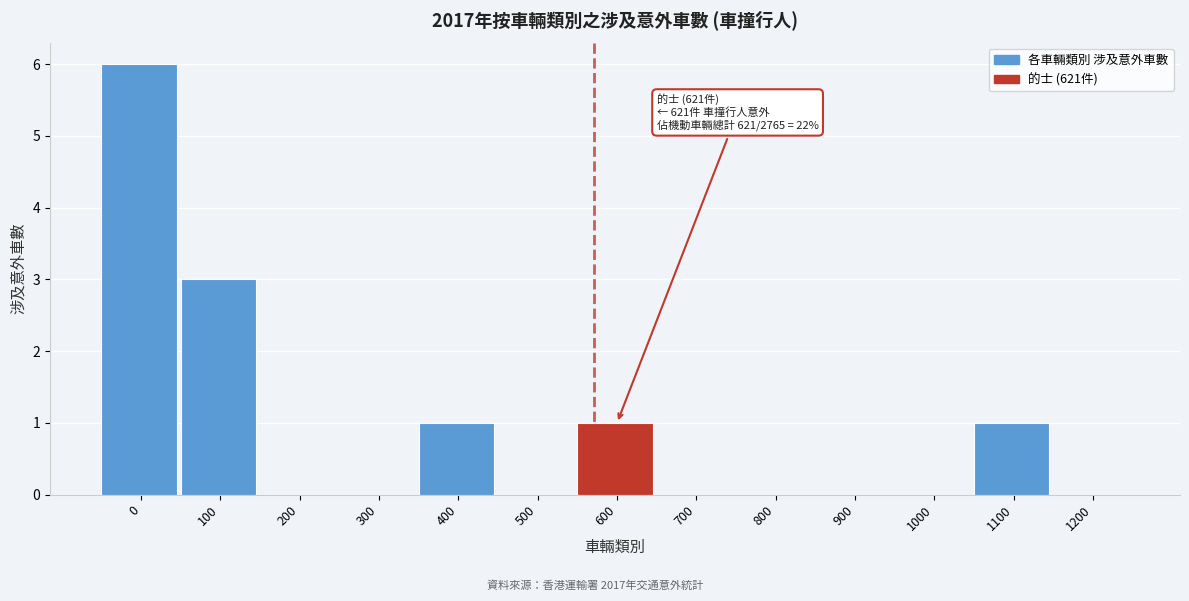

Reading right to left, list all the values displayed in this chart.

1200=0	1100=1	1000=0	900=0	800=0	700=0	600=1	500=0	400=1	300=0	200=0	100=3	0=6